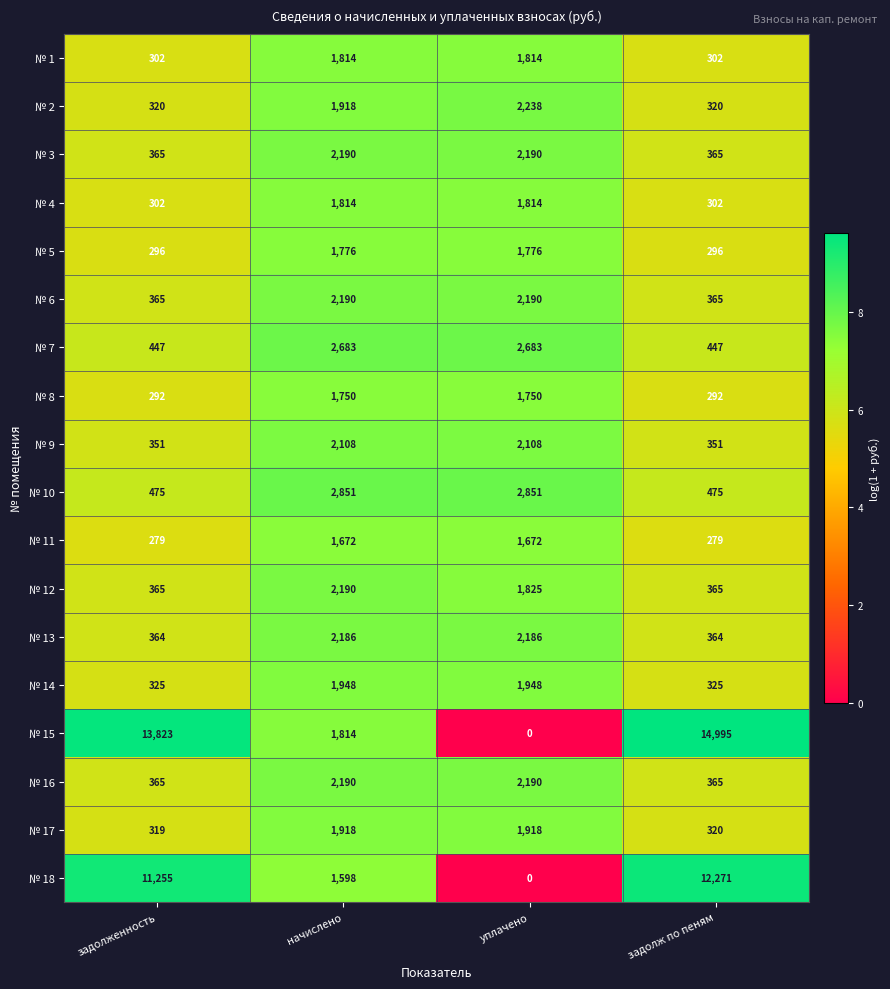

Which series has the largest range (max minus min)?

№ 15